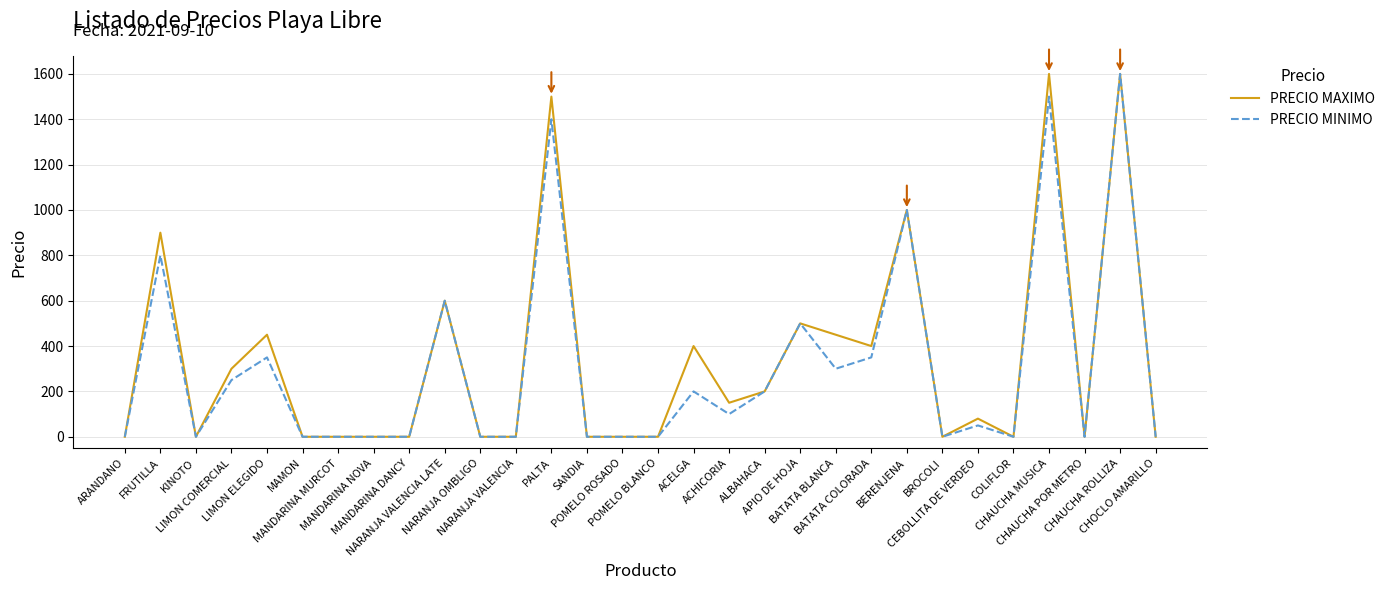

What is the maximum value shown in the chart?

1600